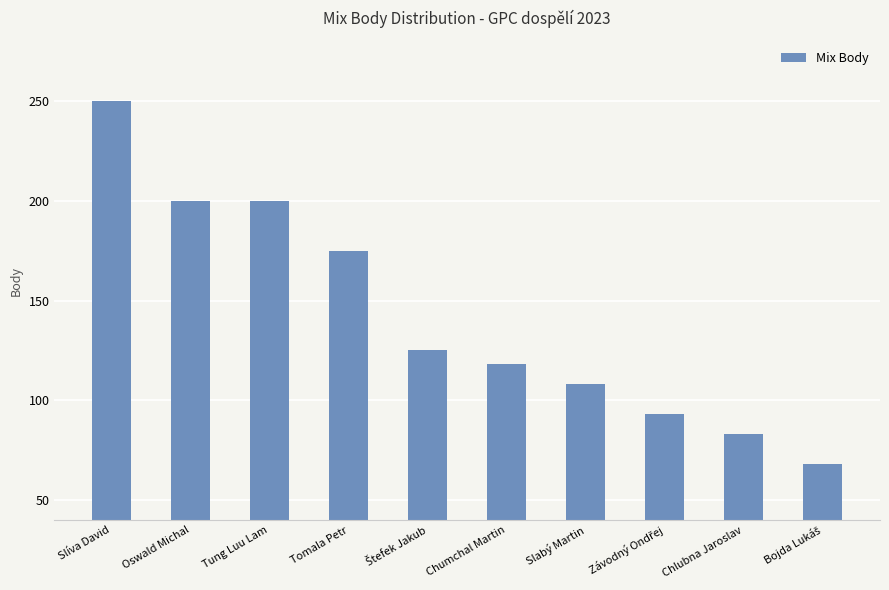

The value at Oswald Michal is 265. True or false?

False